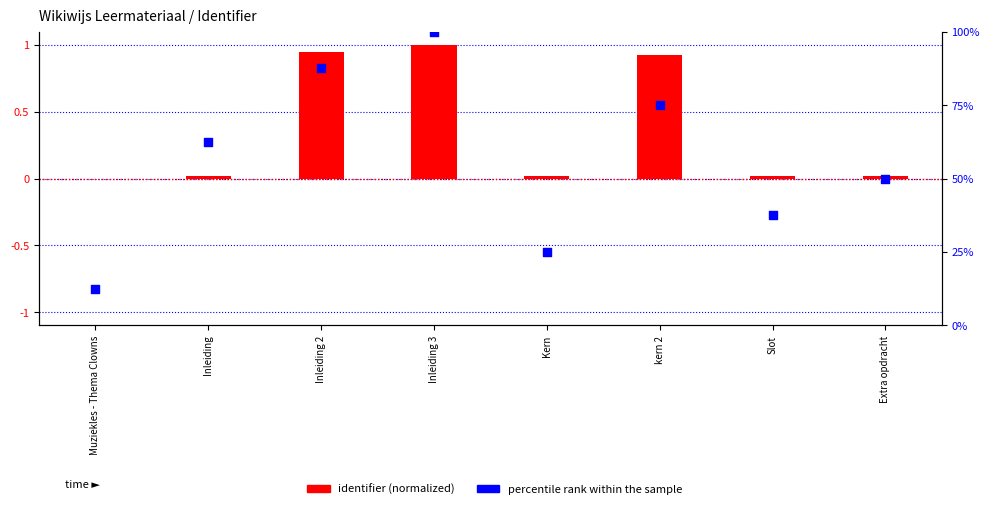

Which series reaches the maximum Y coordinate?

percentile rank within the sample